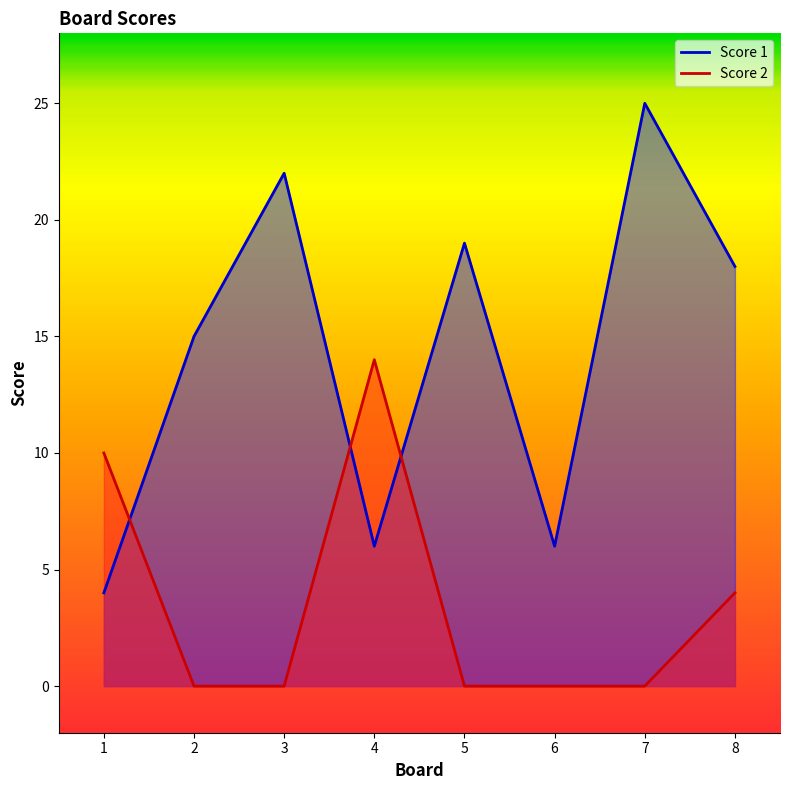

Where is the first local minimum for Score 1?

4